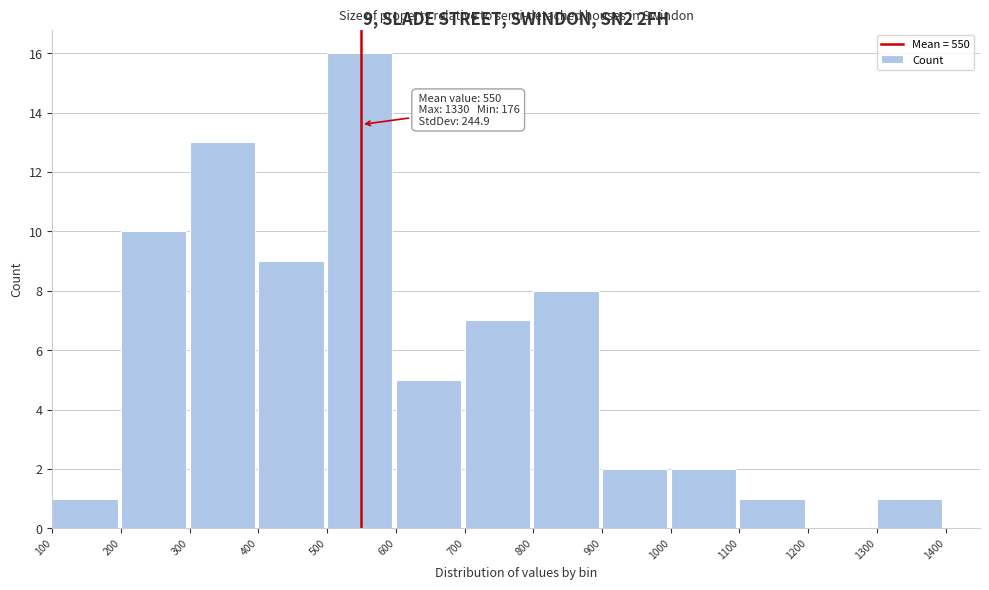

Reading left to right, what are all the values shown in this chart?

100=1	200=10	300=13	400=9	500=16	600=5	700=7	800=8	900=2	1000=2	1100=1	1200=0	1300=1